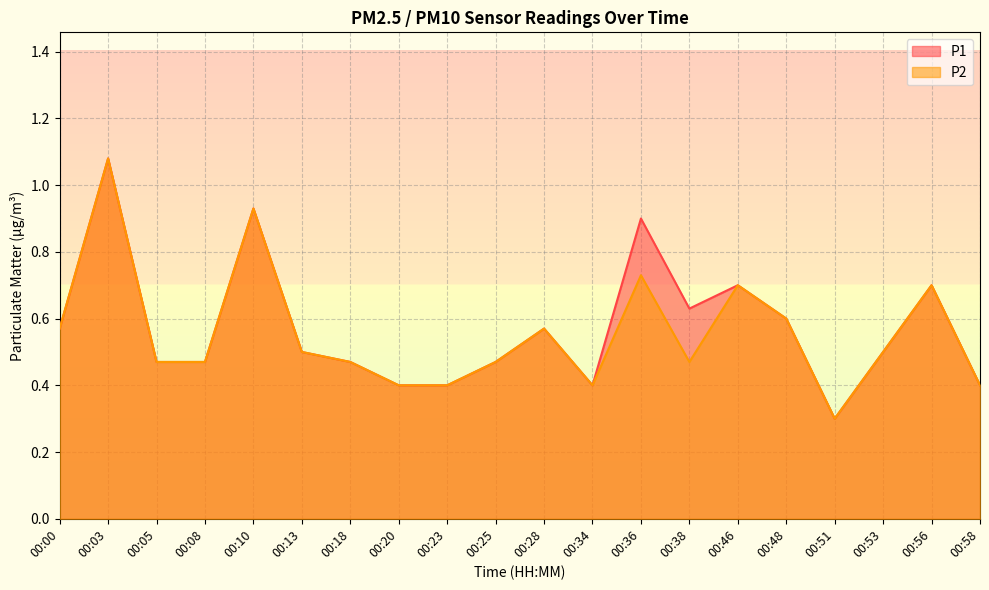

In P1, how many points are lower than both neighbors (excluding endpoints)?

3